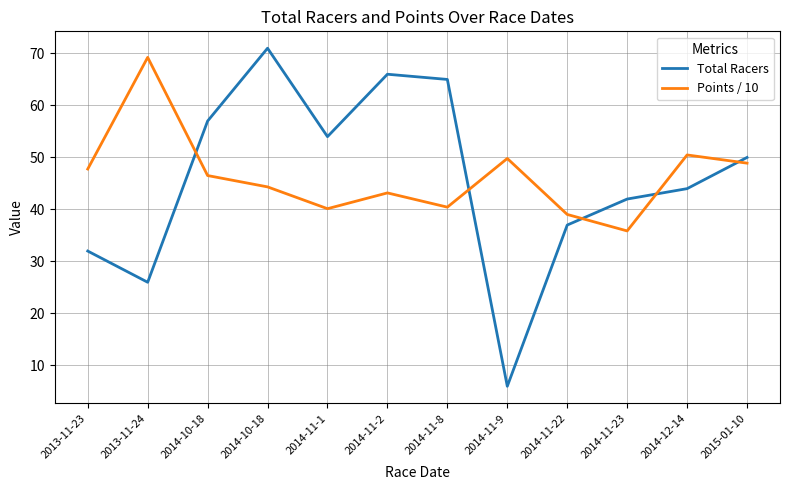

At which label does Points / 10 reach its peak?

2013-11-24